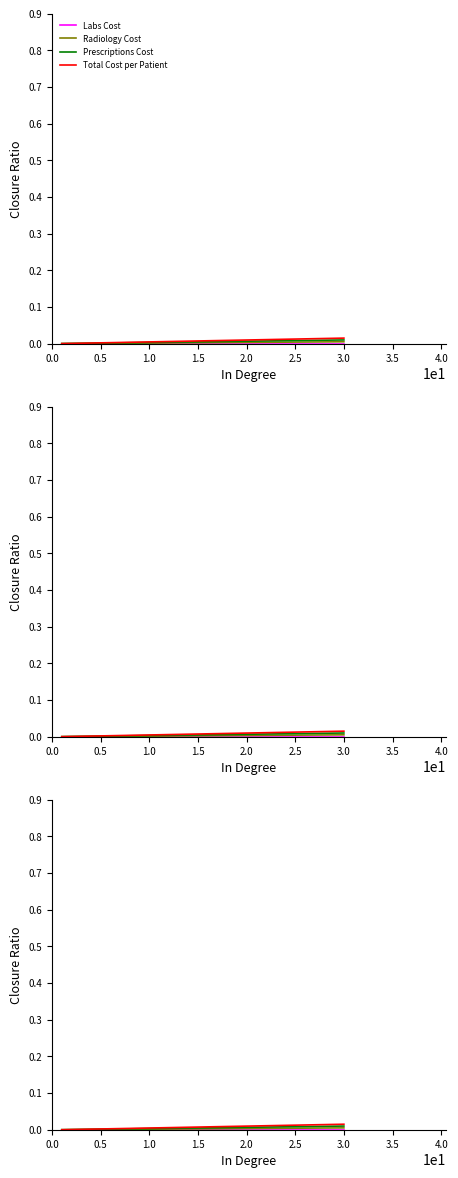

Which series changed the most between 11 and 13?

Total Cost per Patient